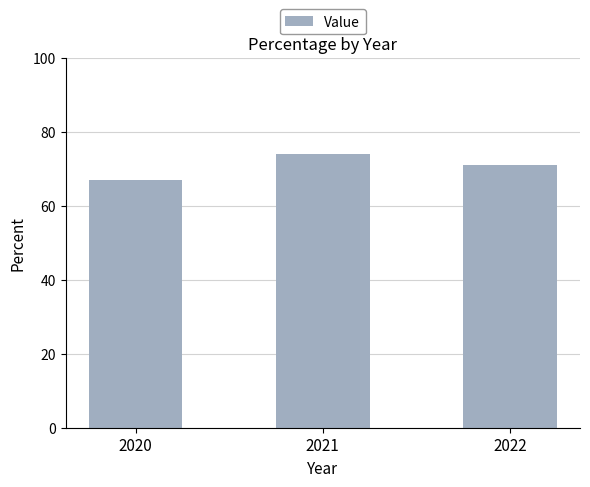

What is the minimum value shown in the chart?

67